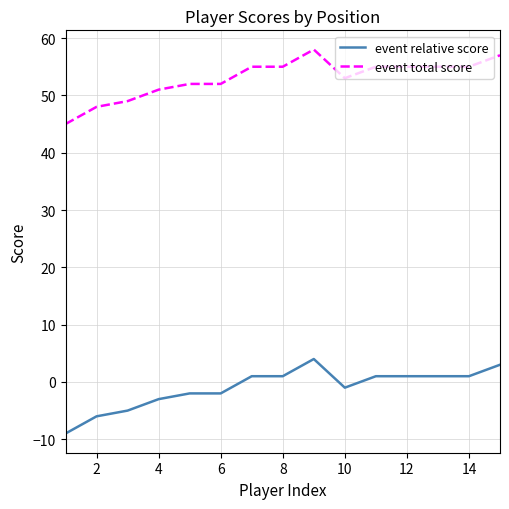

What are all the series names shown in the legend?

event relative score, event total score